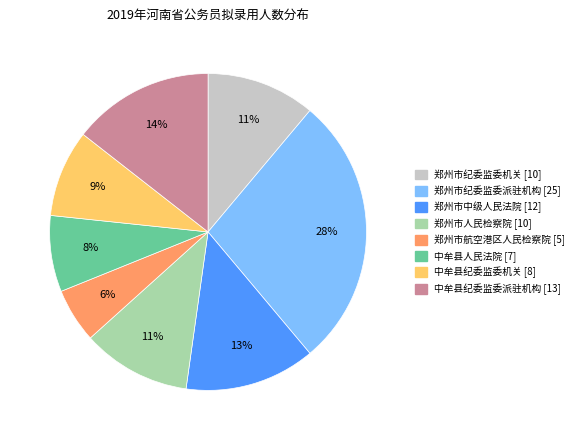

Is the sum of 中牟县人民法院 and 郑州市航空港区人民检察院 greater than half?

No